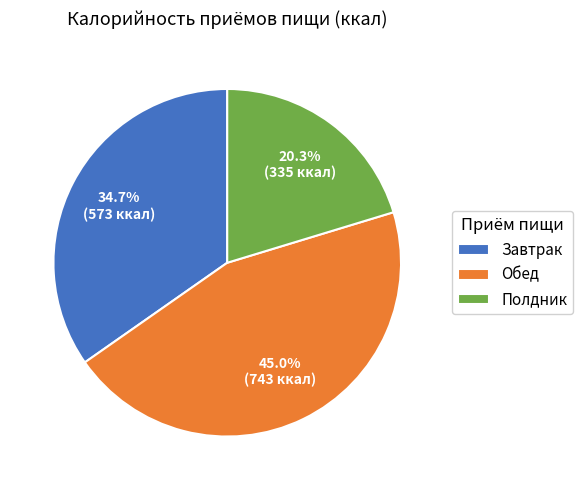

How many slices are in this pie chart?

3